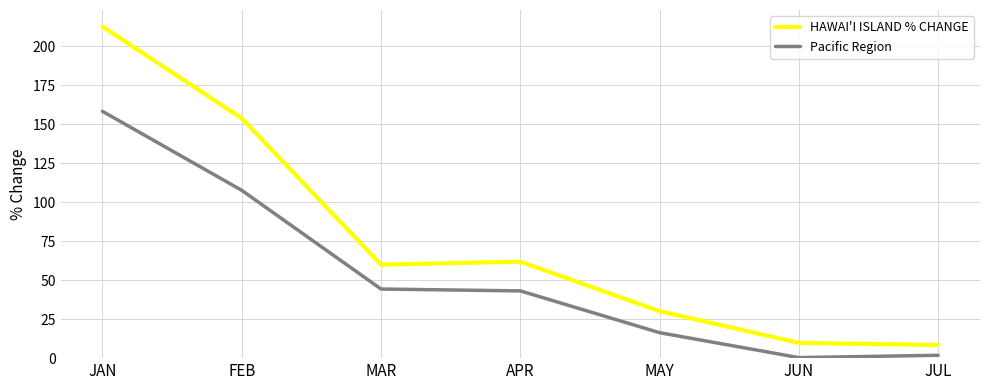

What position from the left is MAR?

3